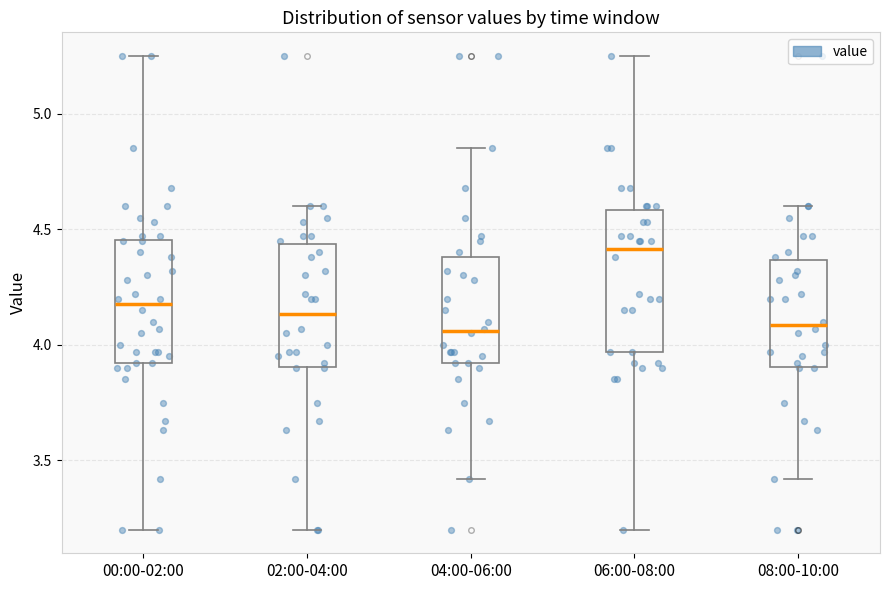

Reading left to right, transcribe this box plot: for each box, give where its median line is, the range the box spans, and where its two whiskers end, as read against the y-axis. The values are not printed on the chart, so give them approximately, as read against the axis.

00:00-02:00: median 4.20, box 3.90 to 4.45, whiskers 3.20 to 5.25
02:00-04:00: median 4.15, box 3.90 to 4.45, whiskers 3.20 to 4.60
04:00-06:00: median 4.05, box 3.90 to 4.40, whiskers 3.40 to 4.85
06:00-08:00: median 4.40, box 3.95 to 4.60, whiskers 3.20 to 5.25
08:00-10:00: median 4.10, box 3.90 to 4.35, whiskers 3.40 to 4.60